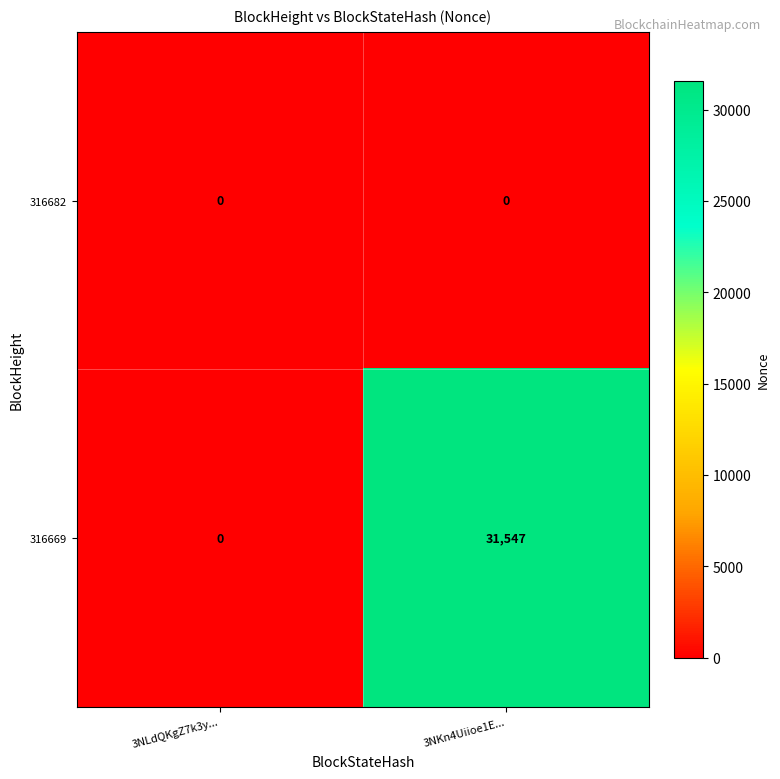

Reading left to right, extract all data points from this chart.

316682: 3NLdQKgZ7k3y...=0	3NKn4Uiioe1E...=0
316669: 3NLdQKgZ7k3y...=0	3NKn4Uiioe1E...=31547